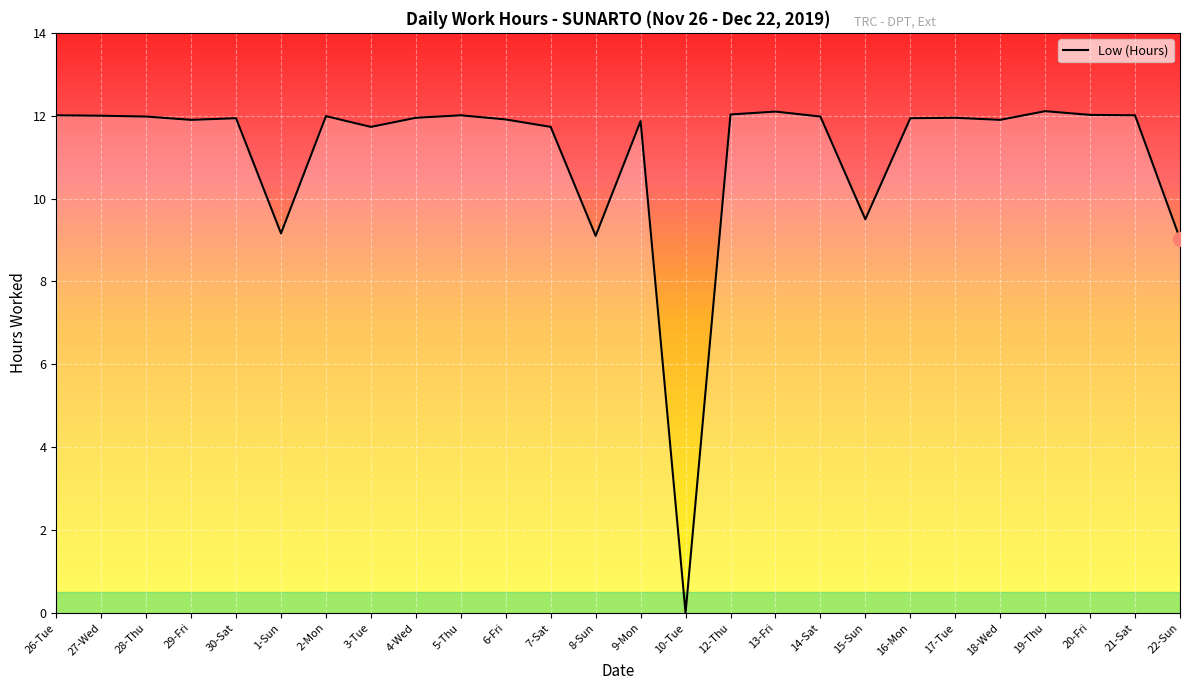

What is the difference between the values at 1-Sun and 14-Sat?

2.8